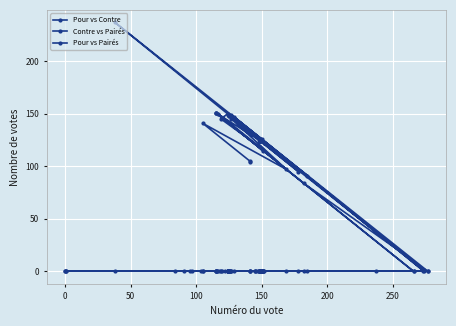

How many lines are shown in the chart?

3